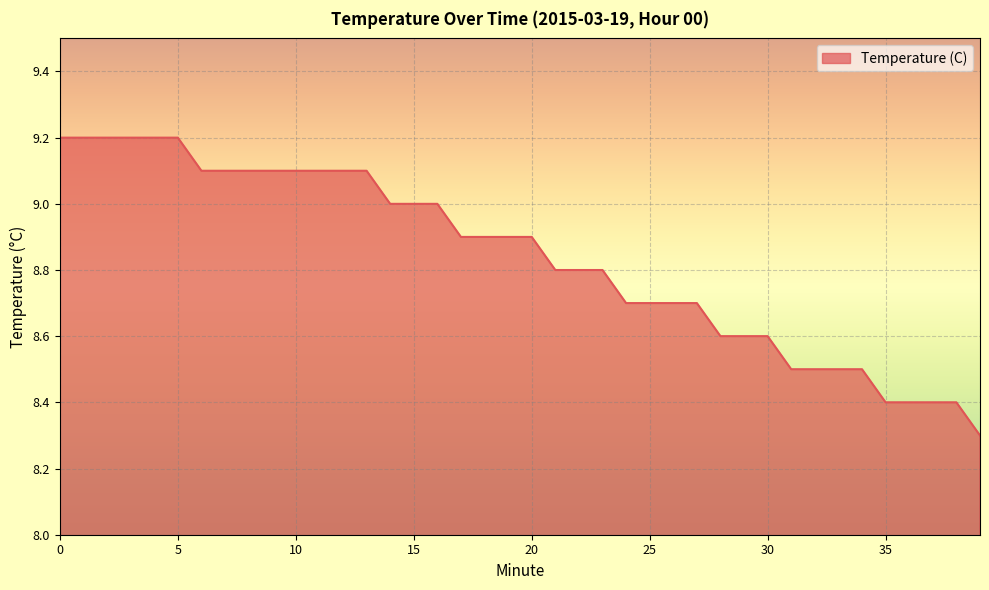

What is the greatest value displayed?

9.2